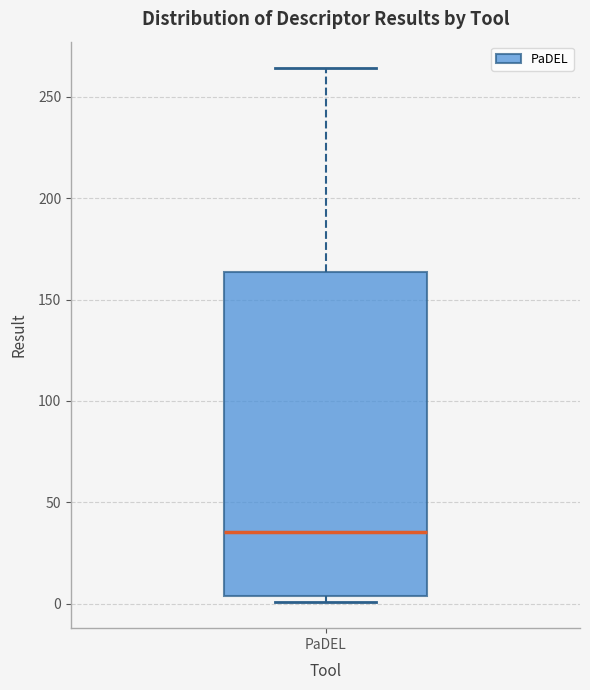

Transcribe this box plot: give where the median line is, the range the box spans, and where the two whiskers end, as read against the y-axis. The values are not printed on the chart, so give them approximately, as read against the axis.

median 35, box 5 to 165, whiskers 0 to 265